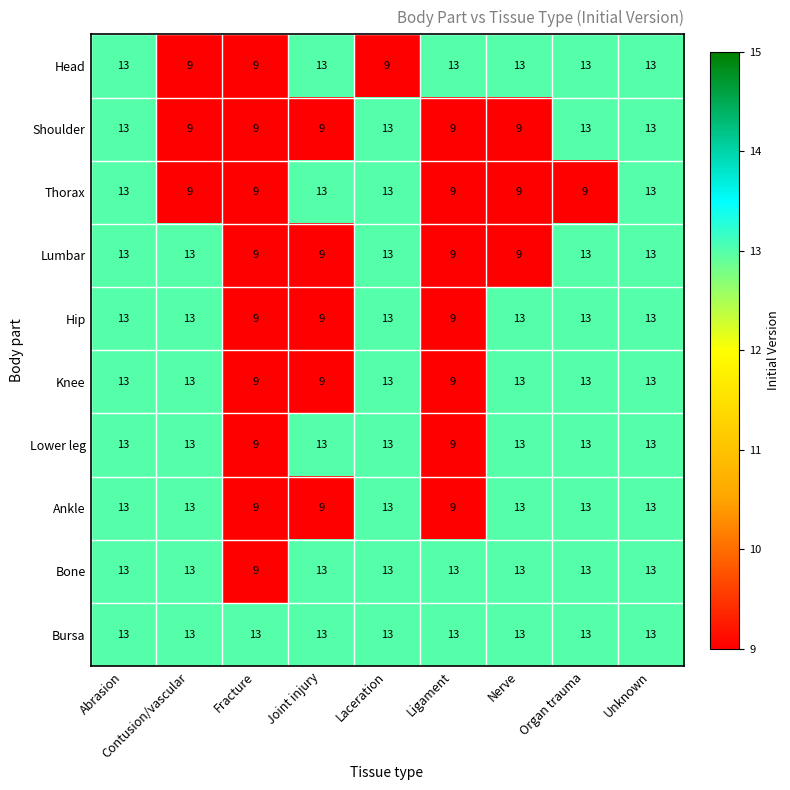

What is the spread (max minus min) of values at Laceration?

4